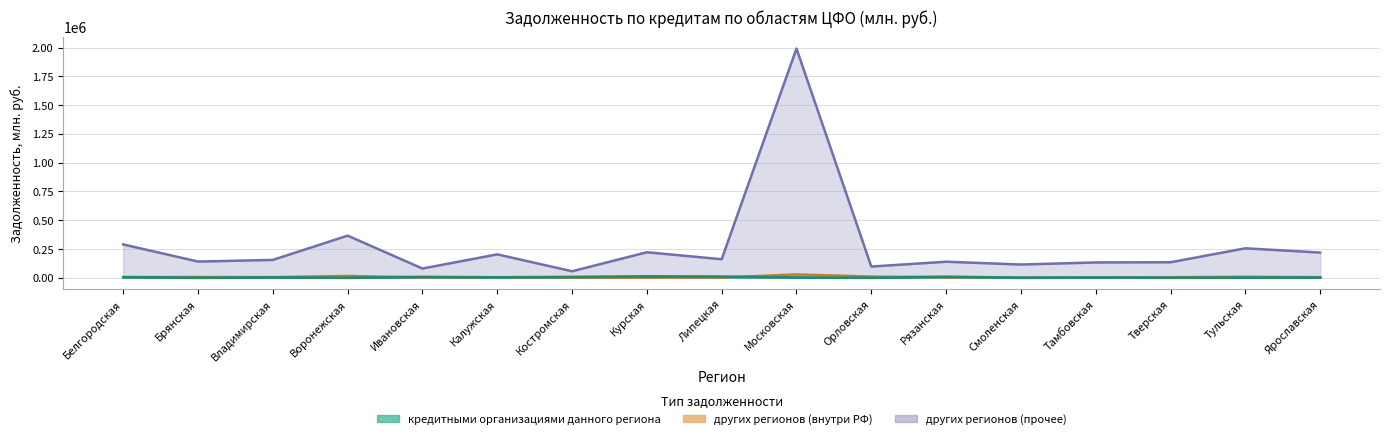

What is the sum of the кредитными организациями данного региона values at Тверская and Московская?

2710